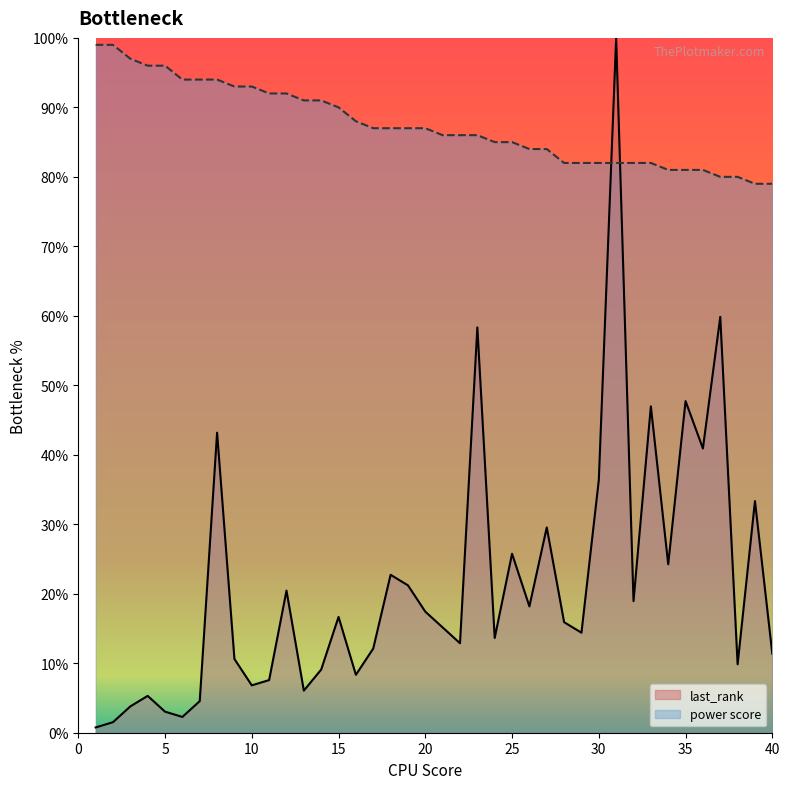

Rank the series at 3 from lowest to highest value.

last_rank, power score